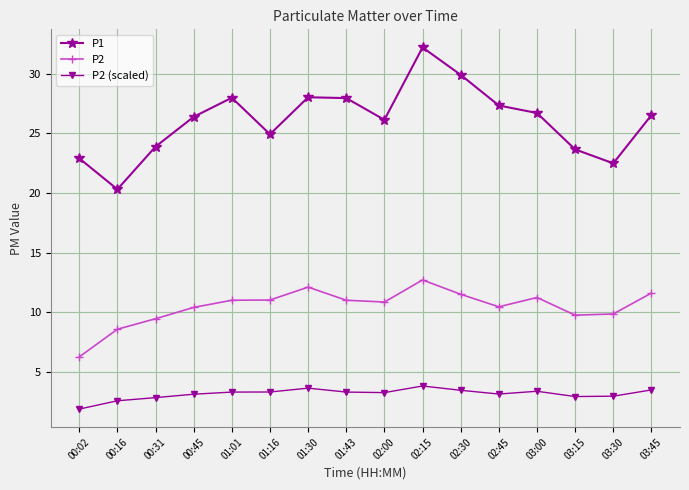

True or false: P2 (scaled) and P1 cross at least once.

False